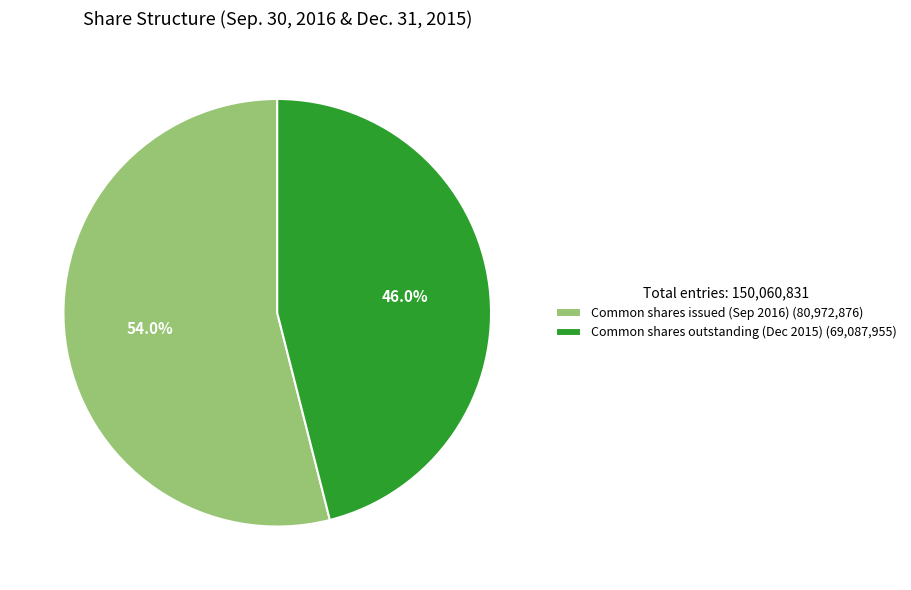

How many segments does this pie chart have?

2